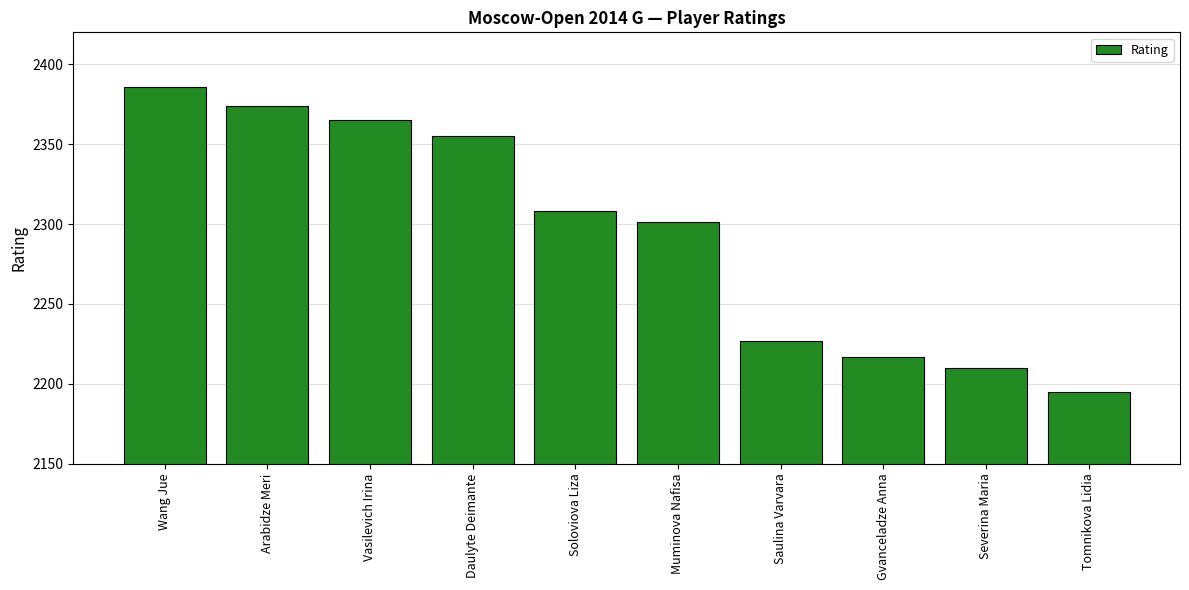

What is the value of the 4th bar from the left?

2355